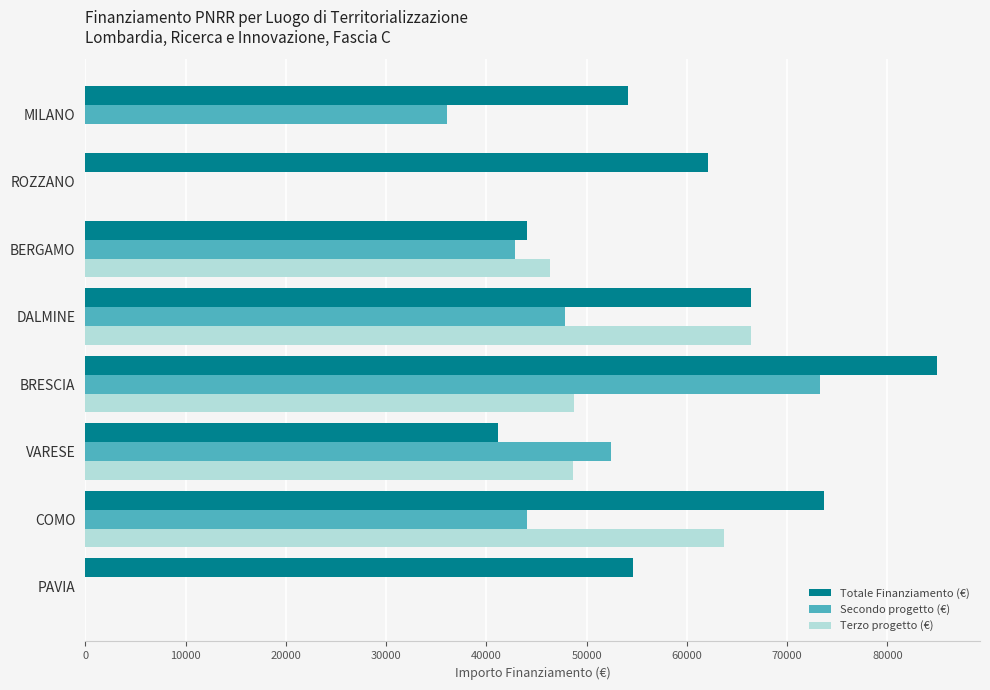

Which series changed the most between BRESCIA and VARESE?

Totale Finanziamento (€)